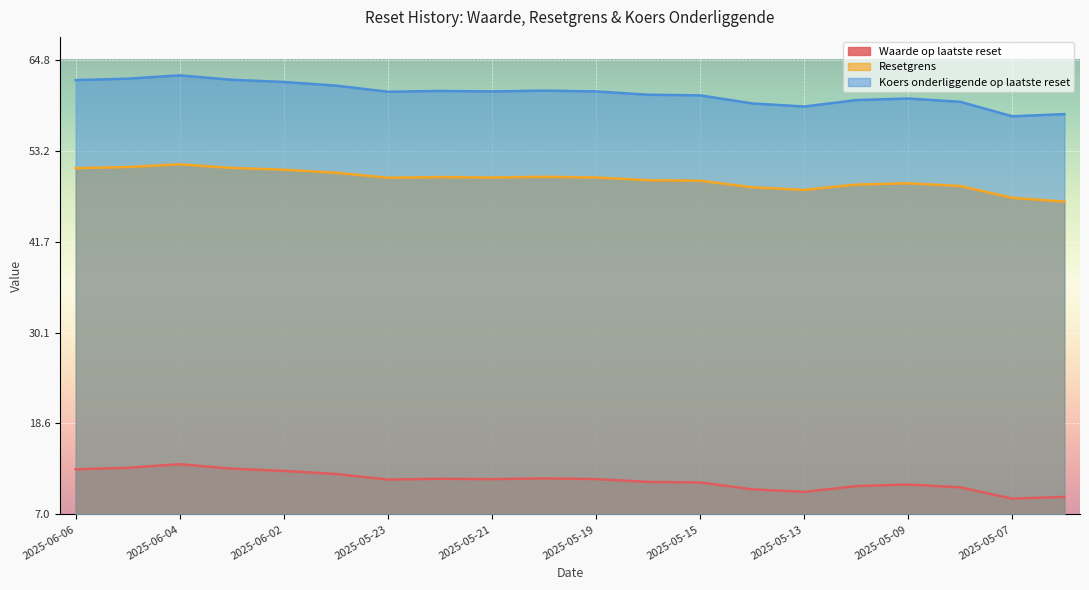

What value does the Waarde op laatste reset series have at 2025-05-13?

4.9